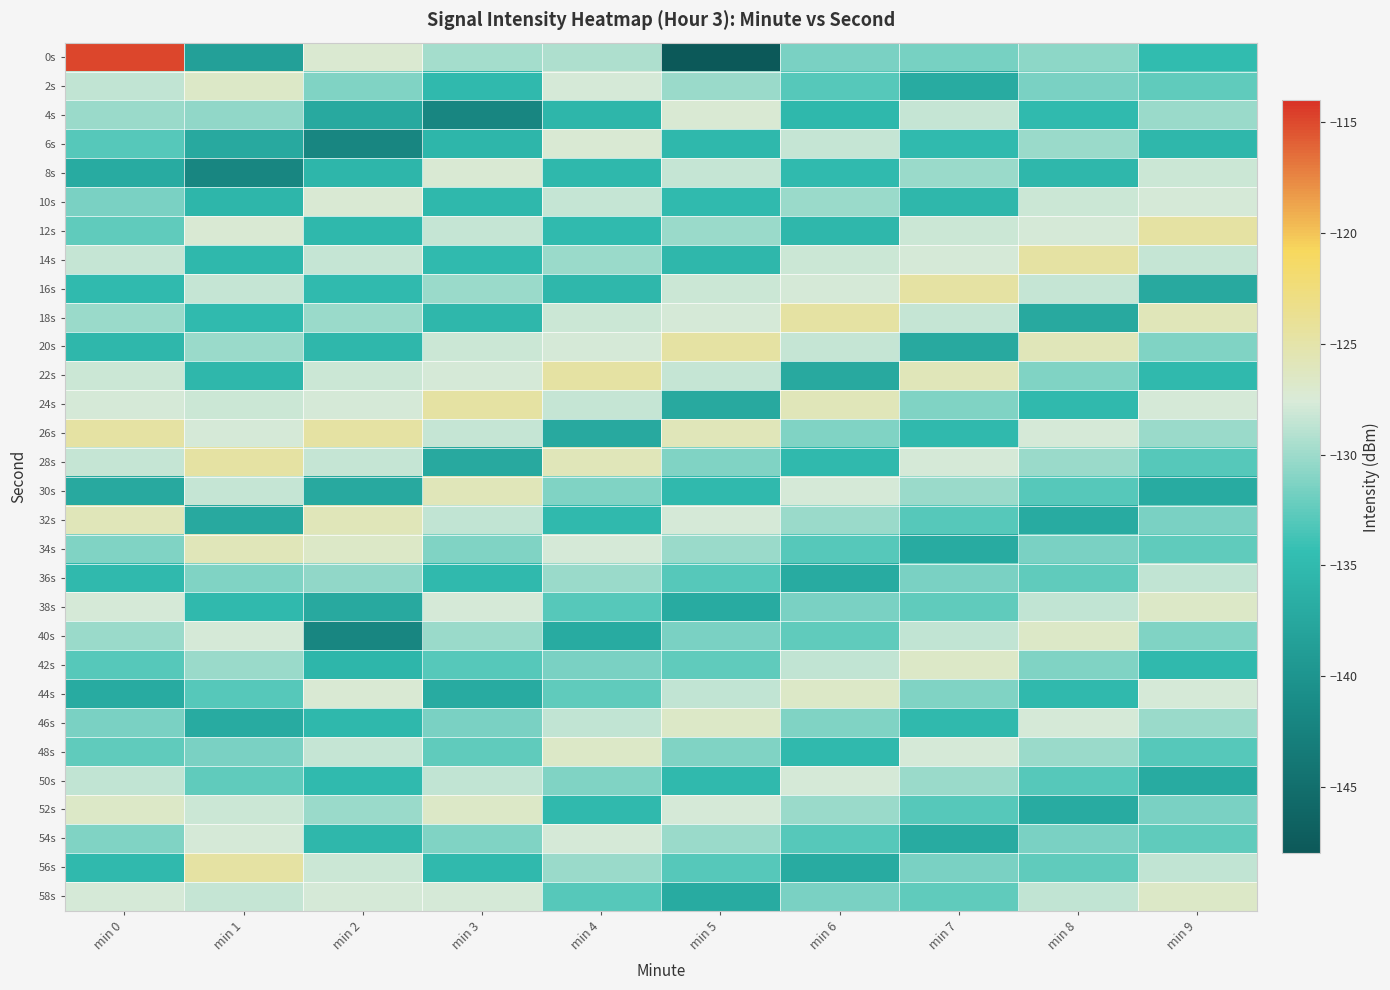

Which has a higher value, min 8 or min 4?

min 4